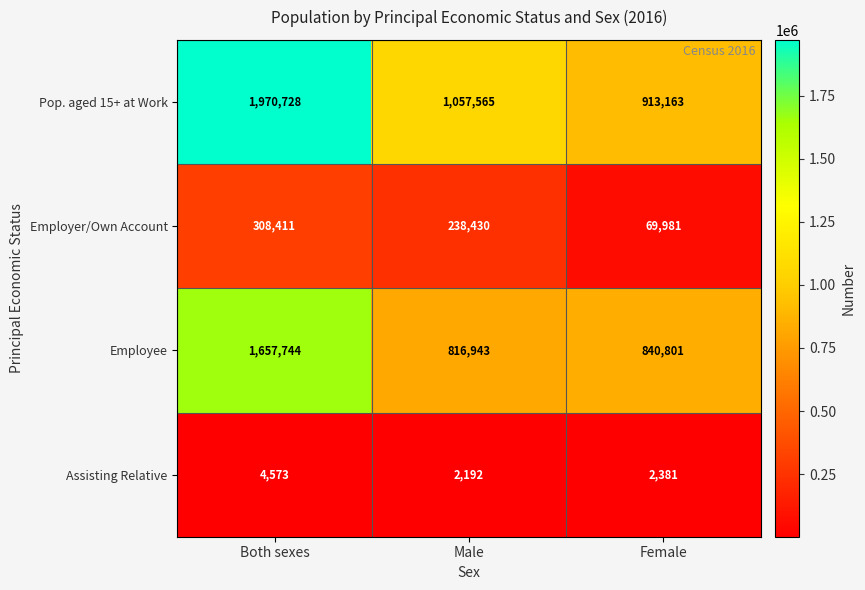

Reading left to right, list all the values displayed in this chart.

Pop. aged 15+ at Work: 1970728	1057565	913163
Employer/Own Account: 308411	238430	69981
Employee: 1657744	816943	840801
Assisting Relative: 4573	2192	2381